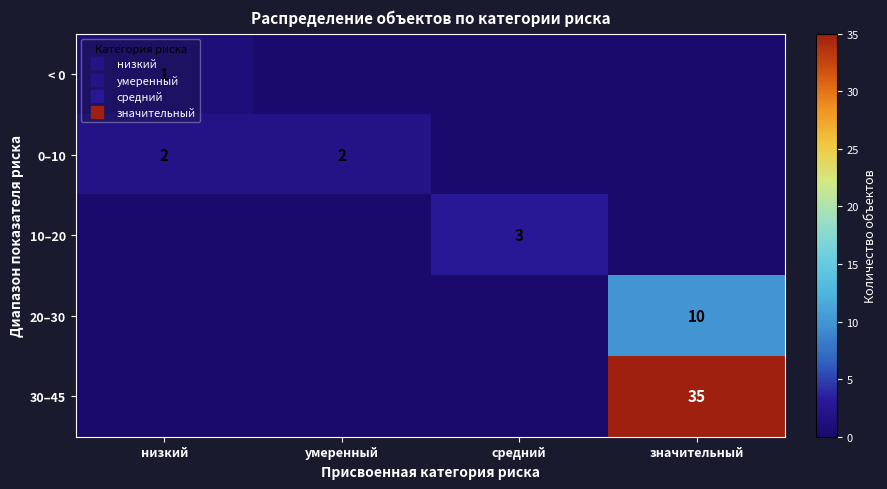

At which label is < 0 closest to 0?

умеренный